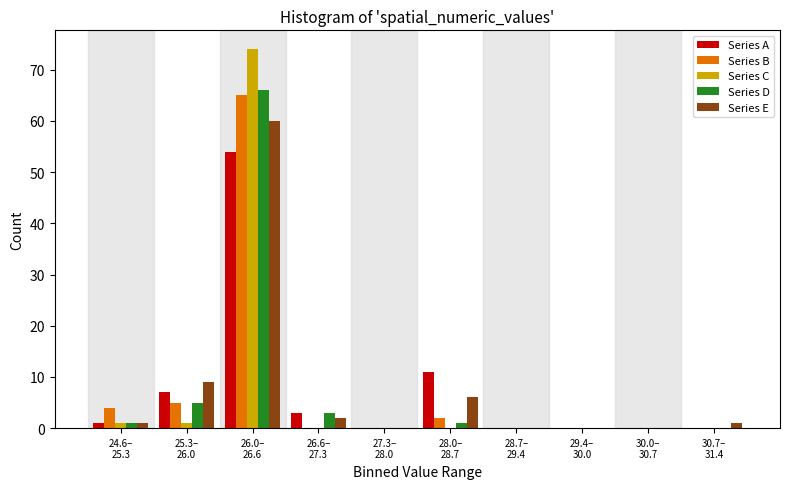

What is the sum of all Series E values?

79